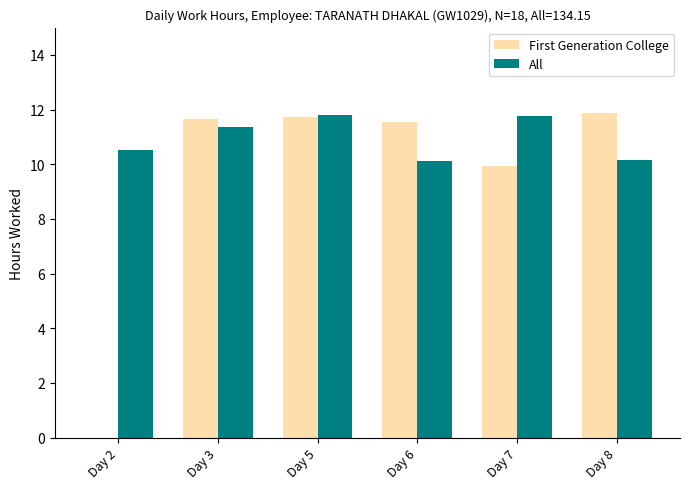

What is the highest value of the First Generation College series?

11.9